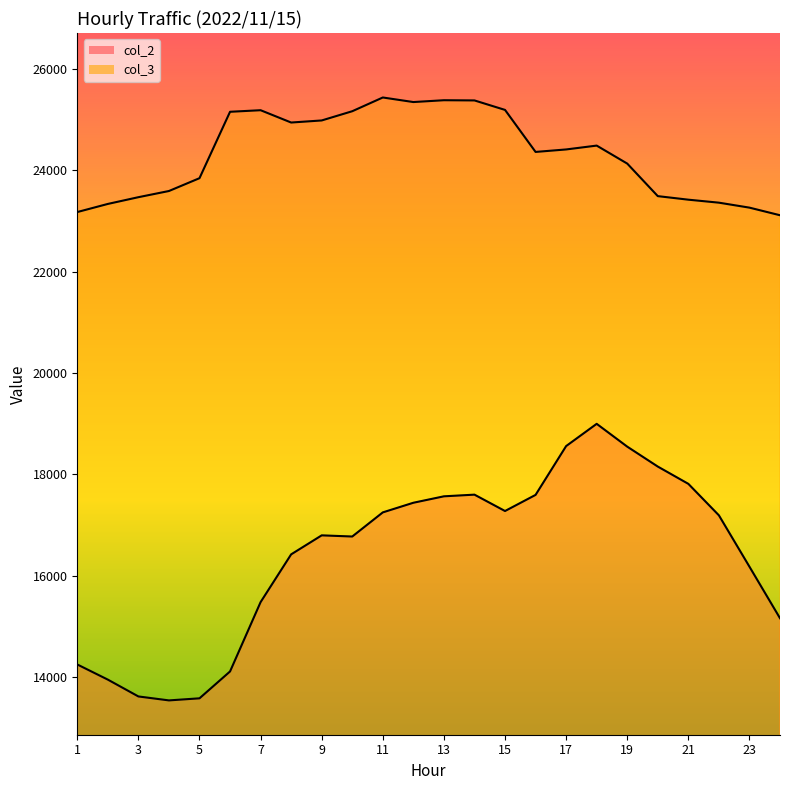

Which has a higher value, 24 or 21?

21